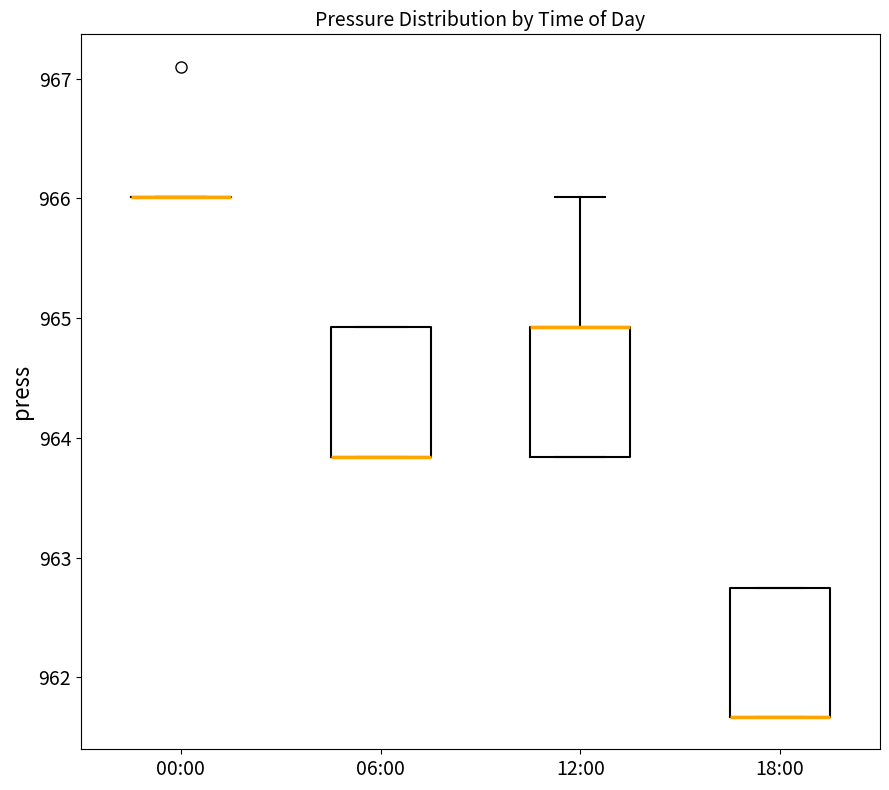

Reading left to right, read every box against the y-axis: the position of its median line, the range the box covers, and the ends of its whiskers. The values are not printed on the chart, so give them approximately, as read against the axis.

00:00: box collapsed to a line at 966.0, whiskers 966.0 to 966.0
06:00: median 963.8 (drawn on the box's lower edge), box 963.8 to 964.9, whiskers 963.8 to 964.9
12:00: median 964.9 (drawn on the box's upper edge), box 963.8 to 964.9, whiskers 963.8 to 966.0
18:00: median 961.7 (drawn on the box's lower edge), box 961.7 to 962.8, whiskers 961.7 to 962.8